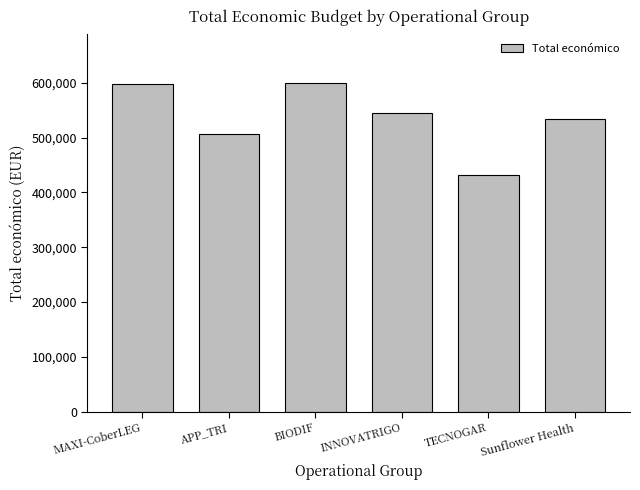

What is the difference between the second highest and second lowest values?

91354